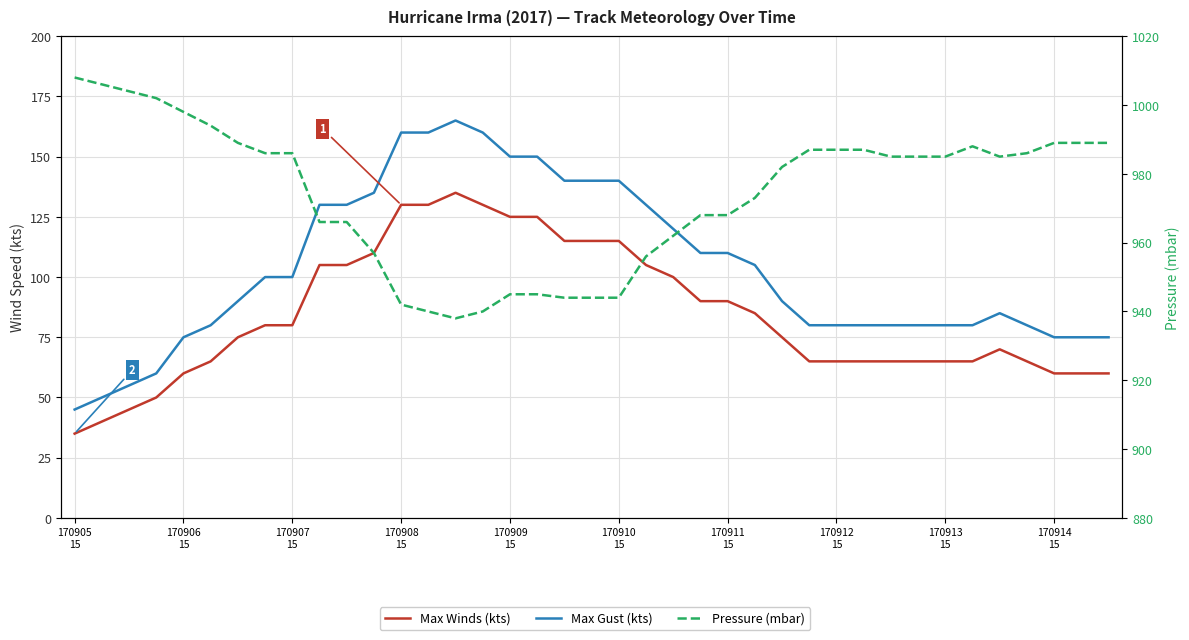

Reading left to right, transcribe all the data shown in this chart.

Max Winds (kts): 35	40	45	50	60	65	75	80	80	105	105	110	130	130	135	130	125	125	115	115	115	105	100	90	90	85	75	65	65	65	65	65	65	65	70	65	60	60	60
Max Gust (kts): 45	50	55	60	75	80	90	100	100	130	130	135	160	160	165	160	150	150	140	140	140	130	120	110	110	105	90	80	80	80	80	80	80	80	85	80	75	75	75
Pressure (mbar): 1008	1006	1004	1002	998	994	989	986	986	966	966	957	942	940	938	940	945	945	944	944	944	956	962	968	968	973	982	987	987	987	985	985	985	988	985	986	989	989	989